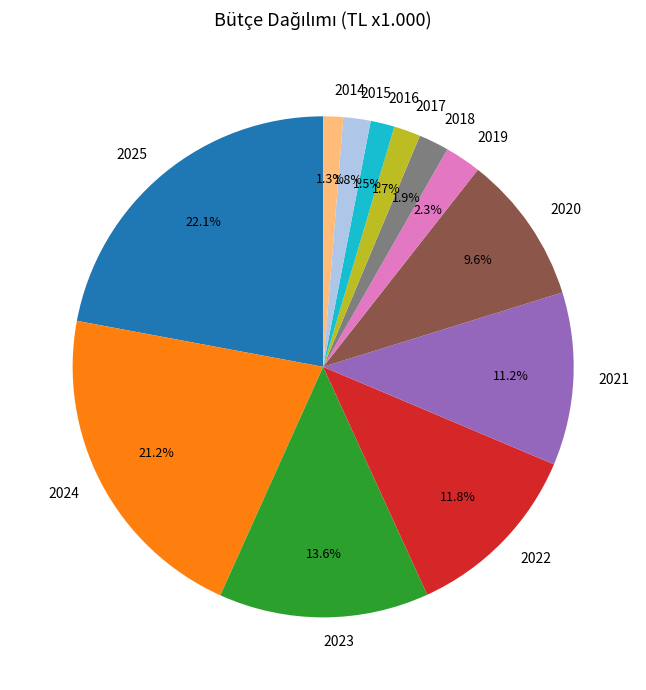

What portion of the pie excludes 2021?

88.8%